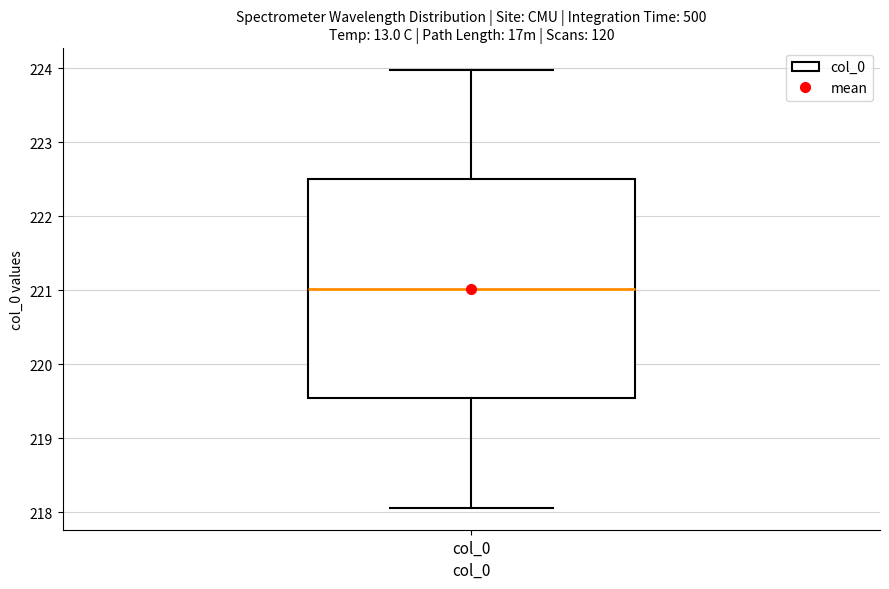

Where does the median line of the box for col_0 sit on the y-axis? The values are not printed on the chart, so give them approximately, as read against the axis.

221.0